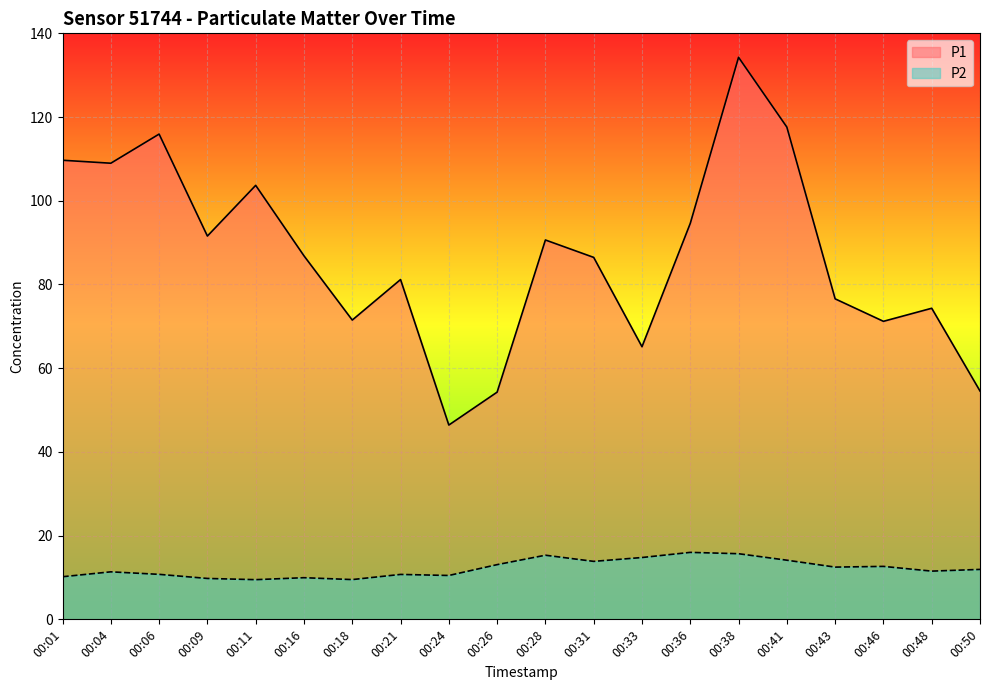

What is the difference between the maximum and second lowest values in the P1 series?

80.0